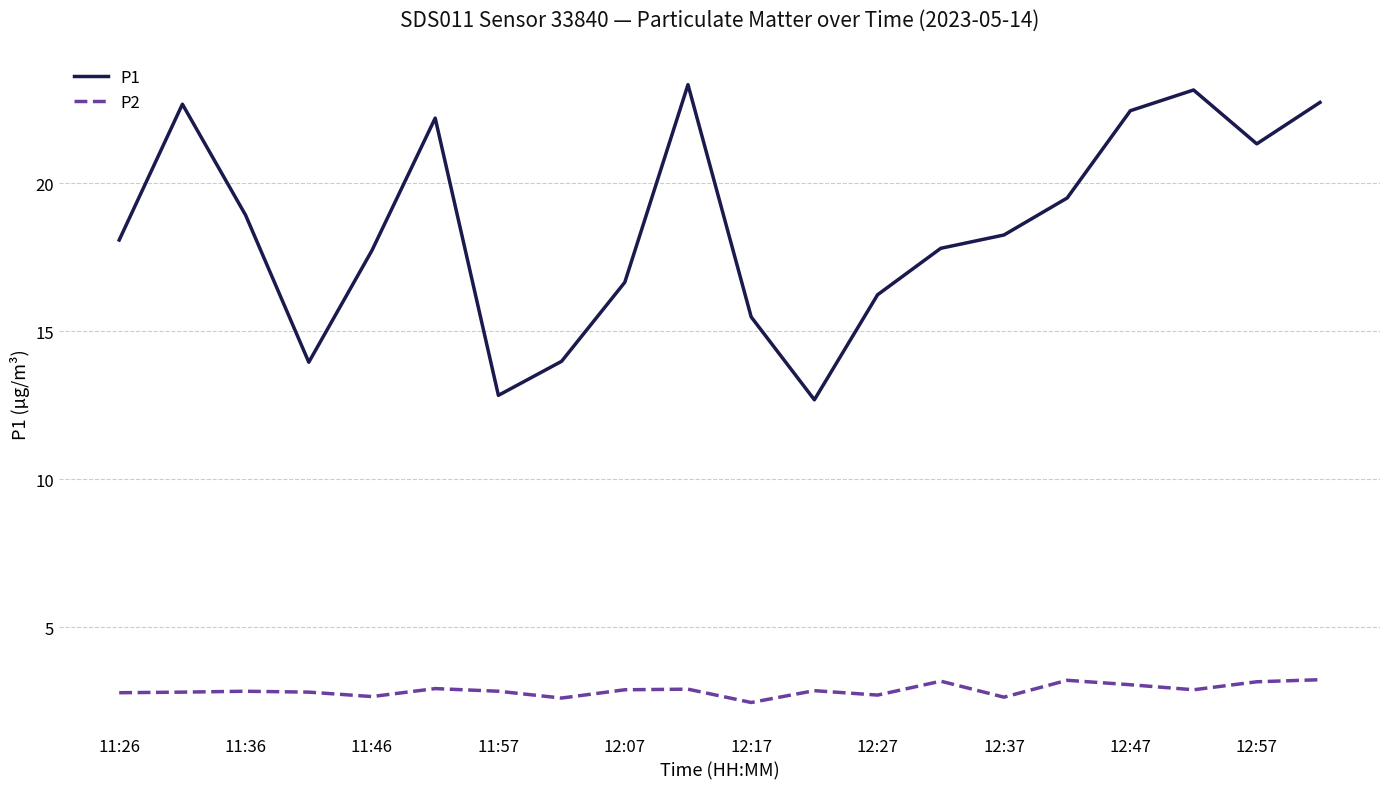

Rank the series by their maximum value, from highest to lowest.

P1, P2